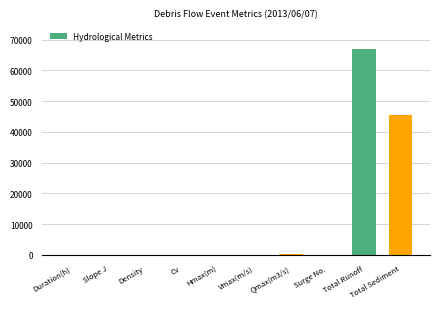

How many categories are shown in the chart?

10